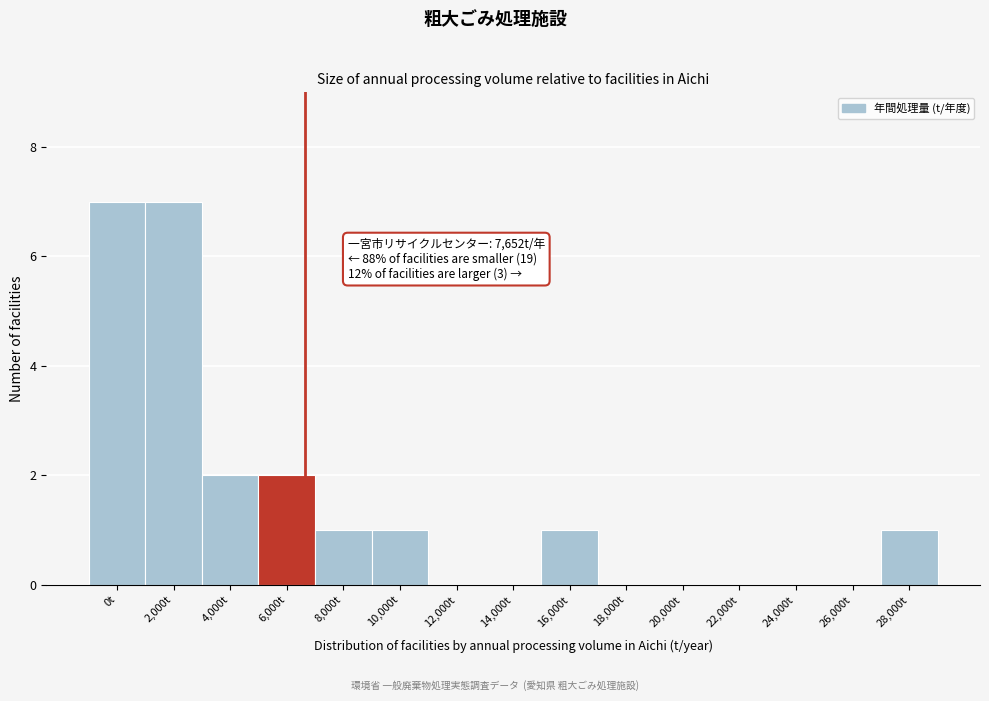

Reading left to right, list all the values displayed in this chart.

0t=7	2,000t=7	4,000t=2	6,000t=2	8,000t=1	10,000t=1	12,000t=0	14,000t=0	16,000t=1	18,000t=0	20,000t=0	22,000t=0	24,000t=0	26,000t=0	28,000t=1